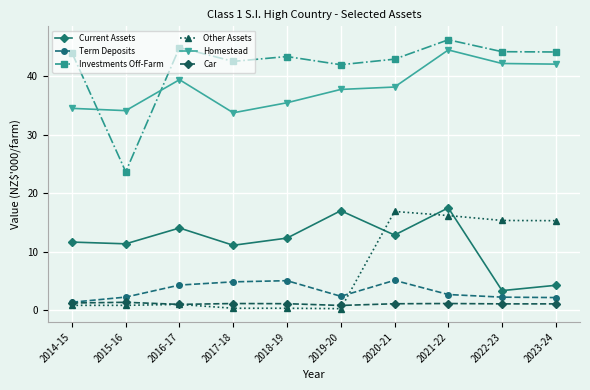

True or false: Current Assets and Homestead intersect in this chart.

False